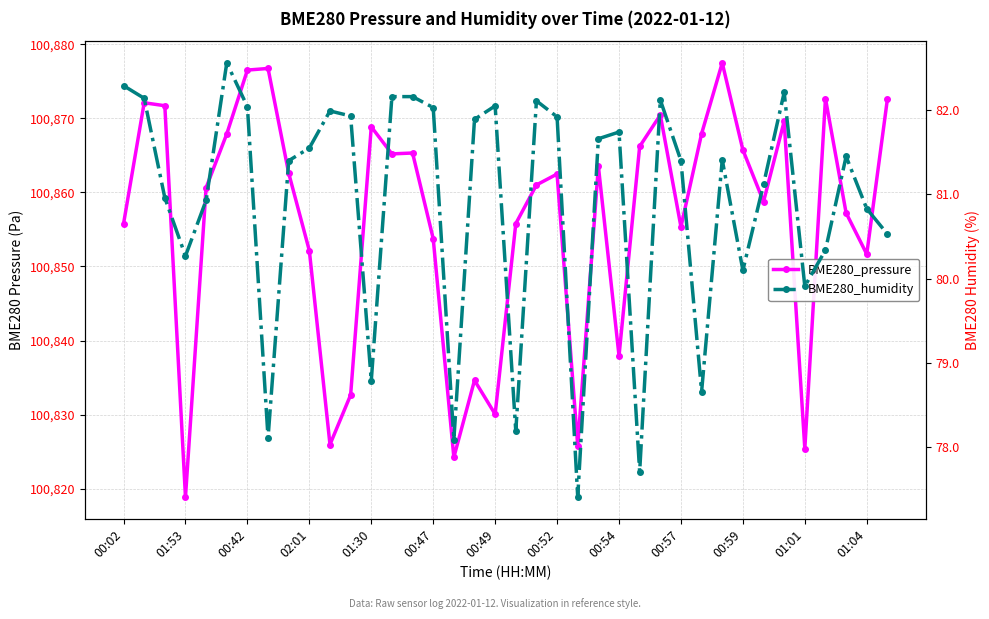

True or false: BME280_pressure and BME280_humidity intersect in this chart.

False